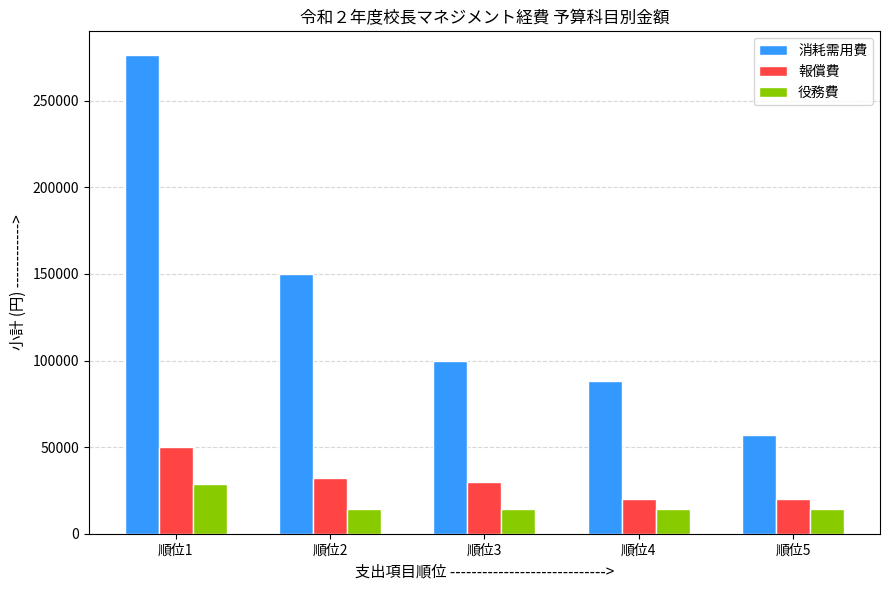

Between 順位2 and 順位3, which series saw the biggest shift?

消耗需用費